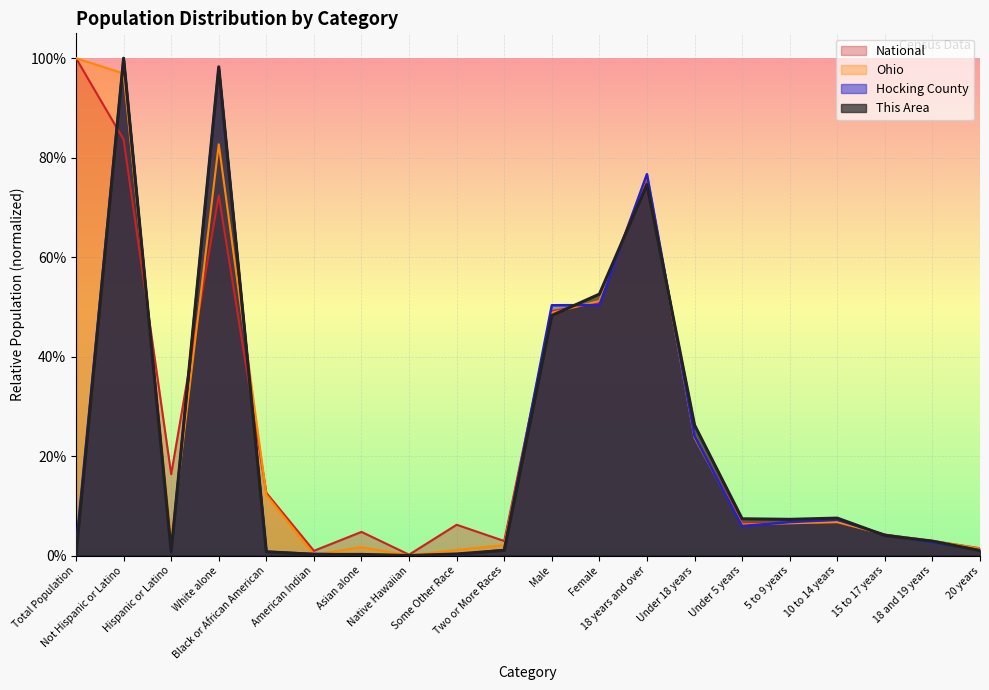

Does the chart display data point markers on the line(s)?

No